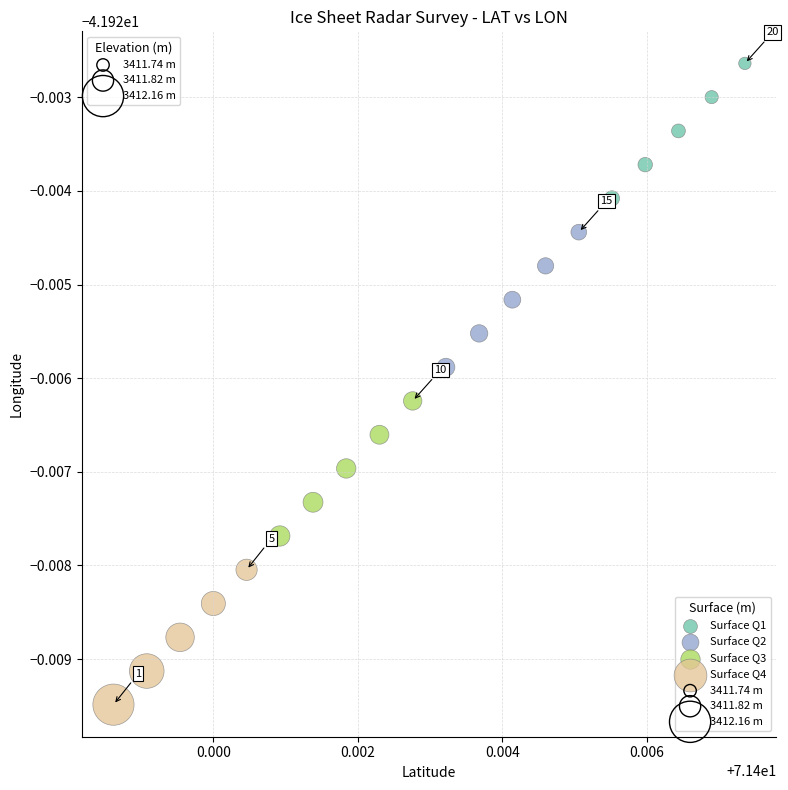

Which series contains the highest Y value?

Surface Q1